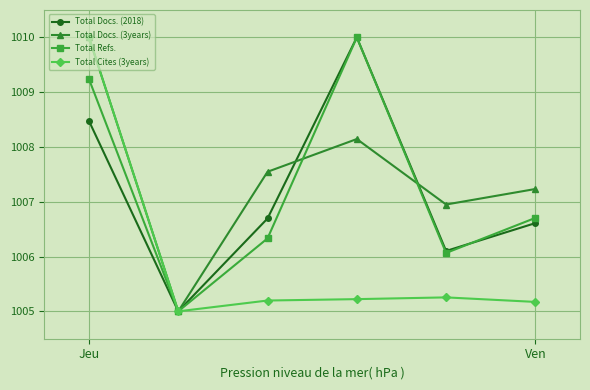

What is the greatest value displayed?

1010.0